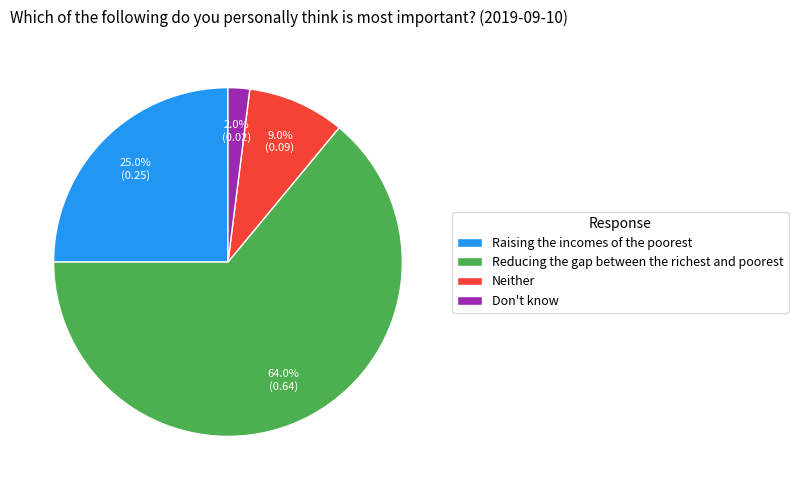

Between Don't know and Neither, which is larger?

Neither